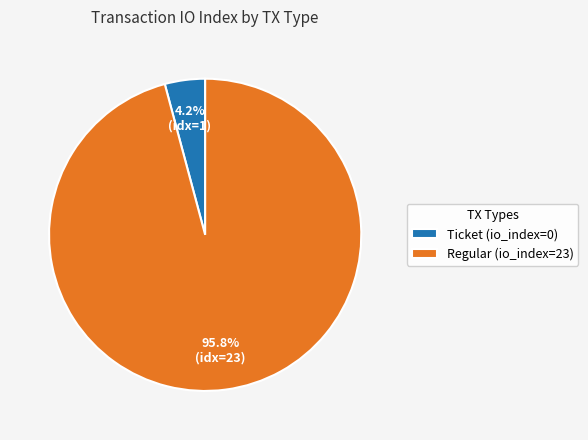

What portion of the pie excludes Regular (io_index=23)?

4.2%